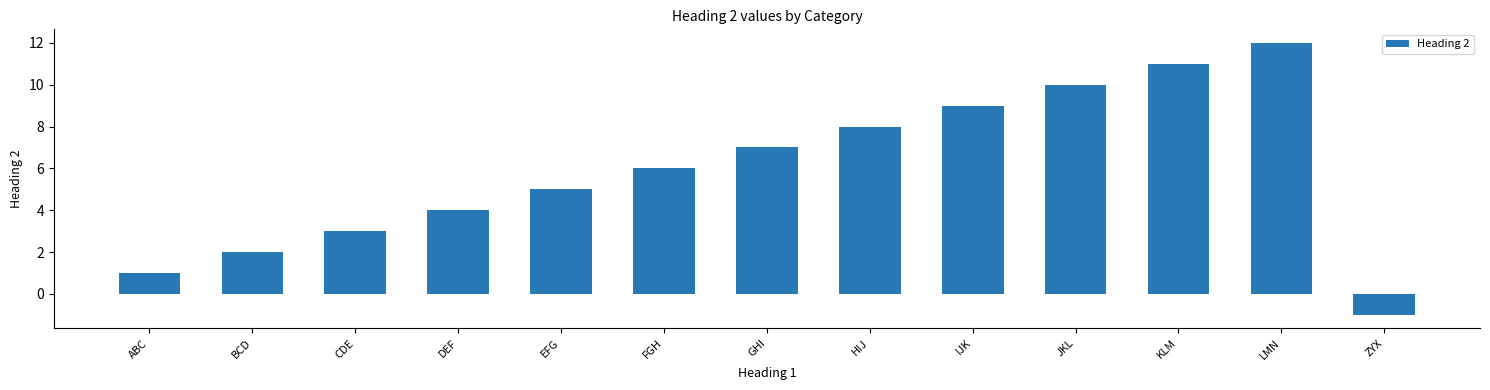

Reading left to right, list all the values displayed in this chart.

1	2	3	4	5	6	7	8	9	10	11	12	-1